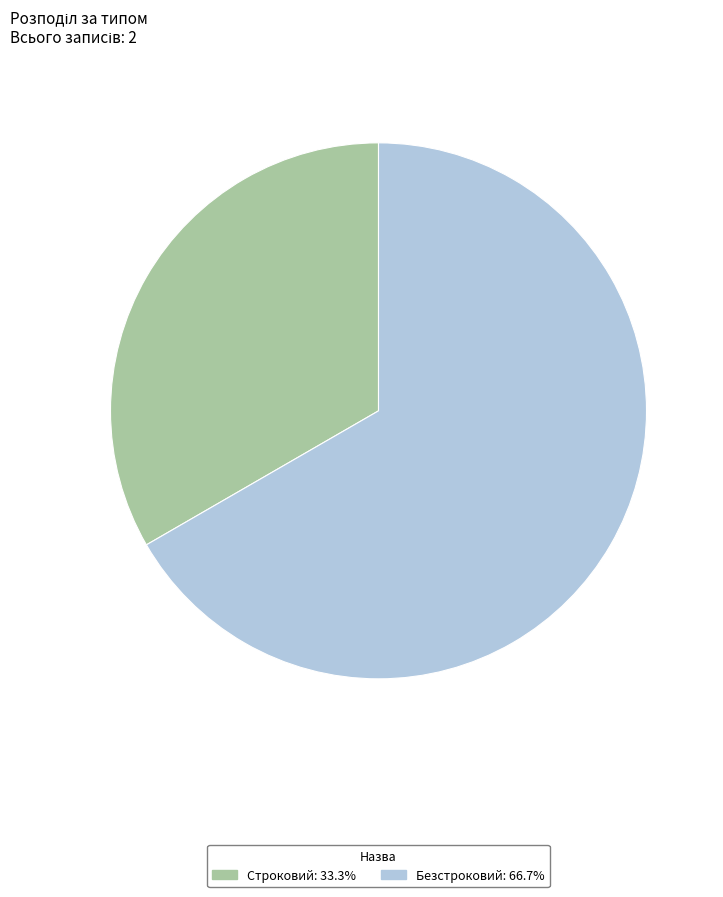

What is the ratio of the value at Безстроковий to the value at Строковий?

2.0